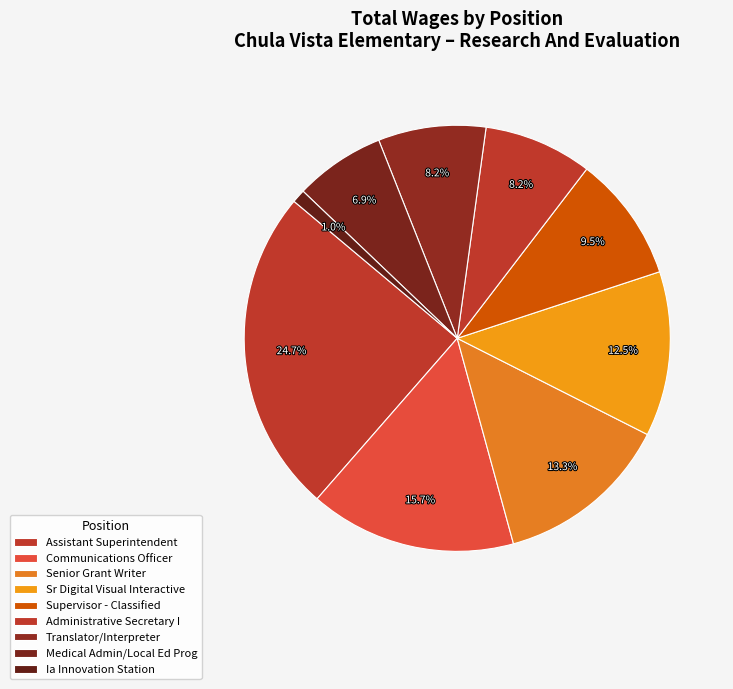

To the nearest percent, what portion does Assistant Superintendent represent?

25%